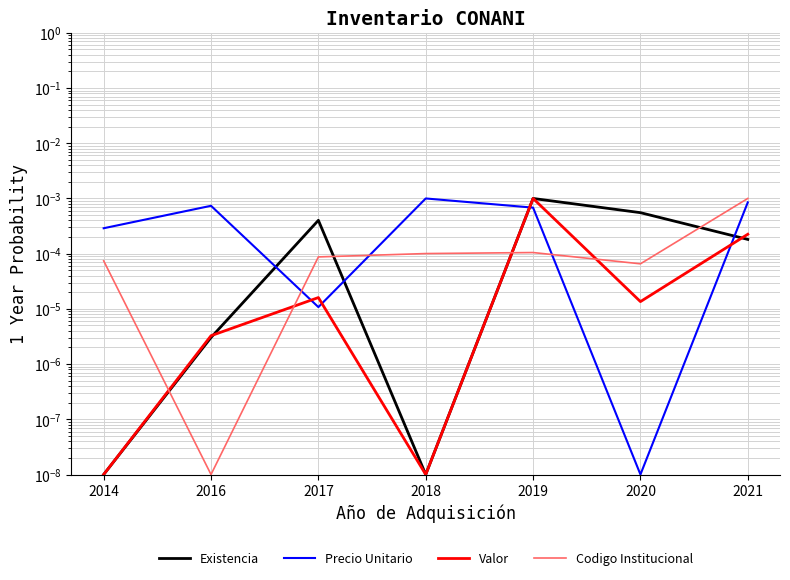

What are all the series names shown in the legend?

Existencia, Precio Unitario, Valor, Codigo Institucional